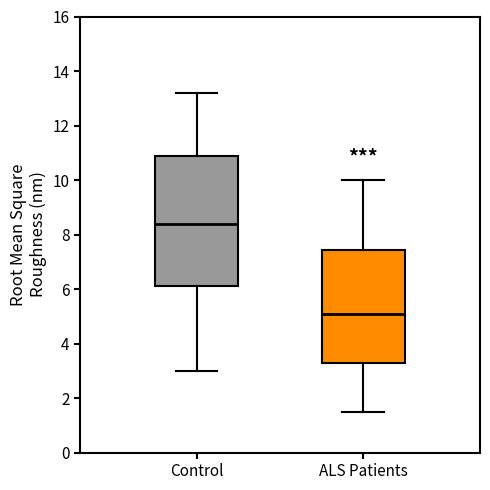

Comparing the boxes themselves (not the whiskers), which one is the tallest?

Control